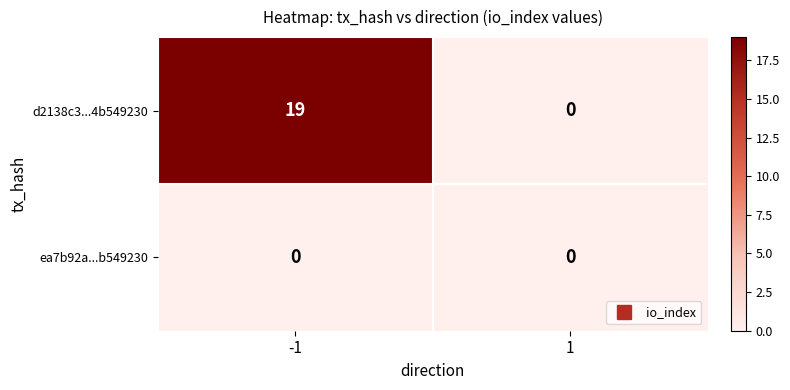

True or false: d2138c3...4b549230 has a value of 11 at -1.

False